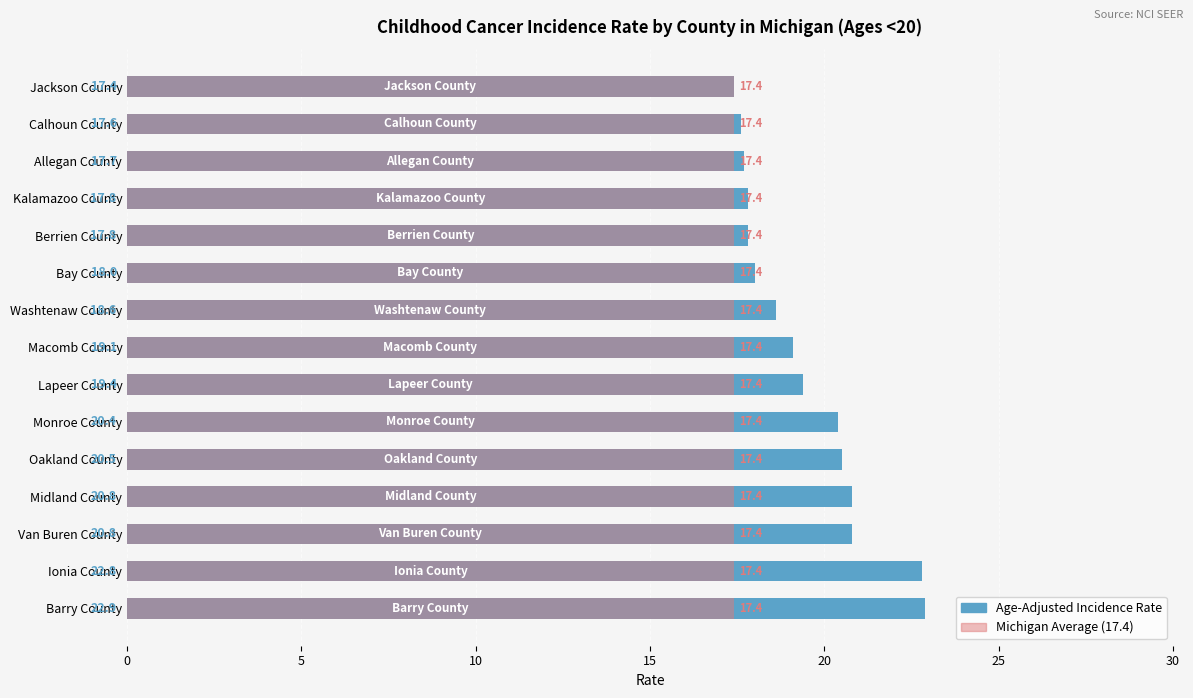

How many series are shown in this chart?

2